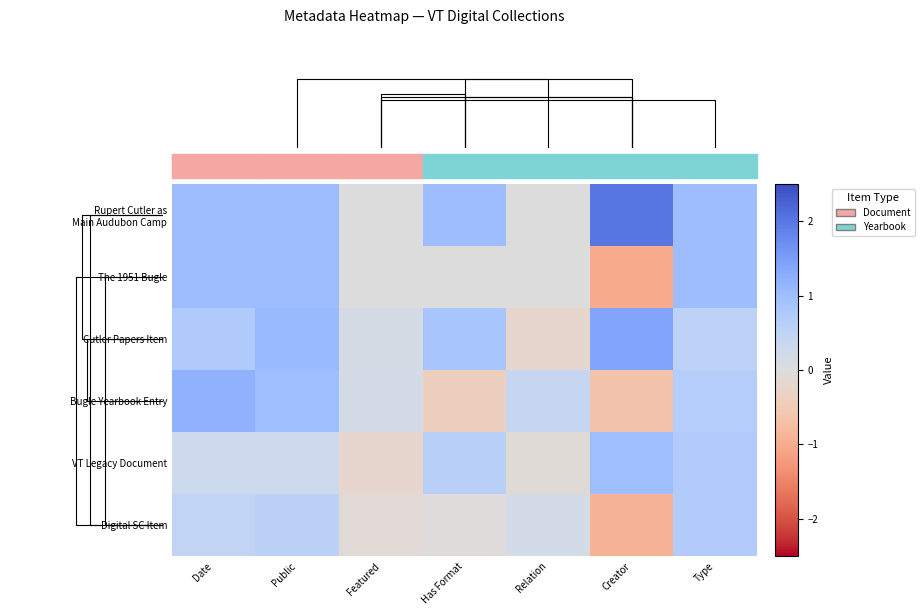

True or false: Rupert Cutler as Main Audubon Camp has a value of 1.0 at Public.

True